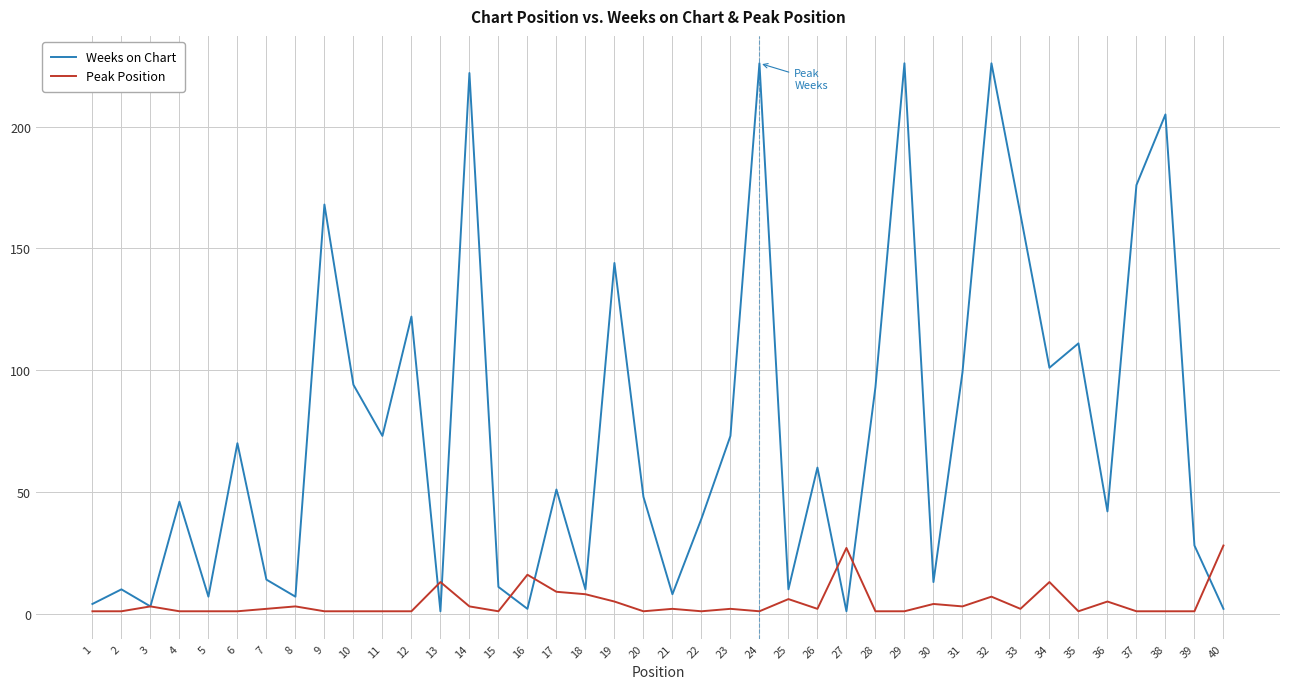

True or false: Weeks on Chart has more than 2 interior local peaks.

True